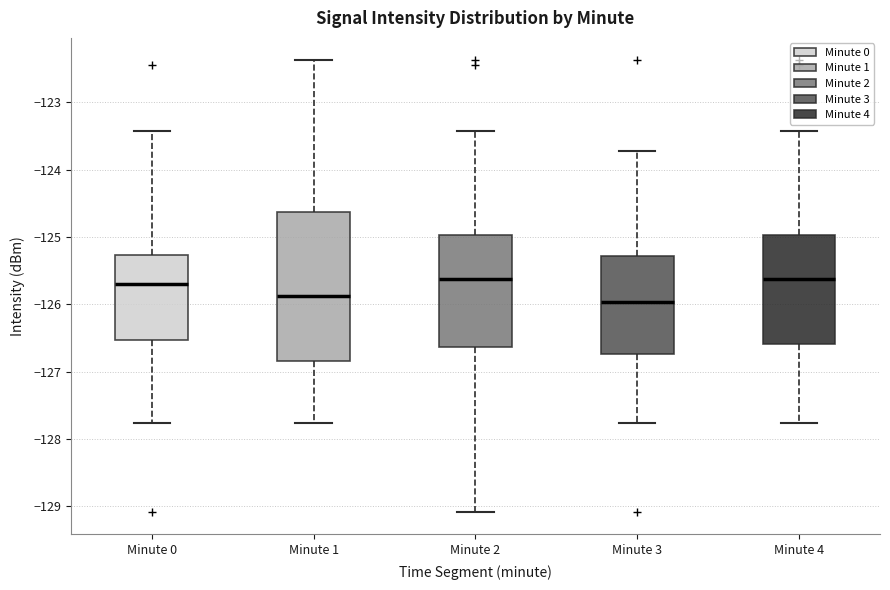

Reading left to right, read every box against the y-axis: the position of its median line, the range the box covers, and the ends of its whiskers. The values are not printed on the chart, so give them approximately, as read against the axis.

Minute 0: median -125.7, box -126.5 to -125.3, whiskers -127.8 to -123.4
Minute 1: median -125.9, box -126.8 to -124.6, whiskers -127.8 to -122.4
Minute 2: median -125.6, box -126.6 to -125.0, whiskers -129.1 to -123.4
Minute 3: median -126.0, box -126.7 to -125.3, whiskers -127.8 to -123.7
Minute 4: median -125.6, box -126.6 to -125.0, whiskers -127.8 to -123.4